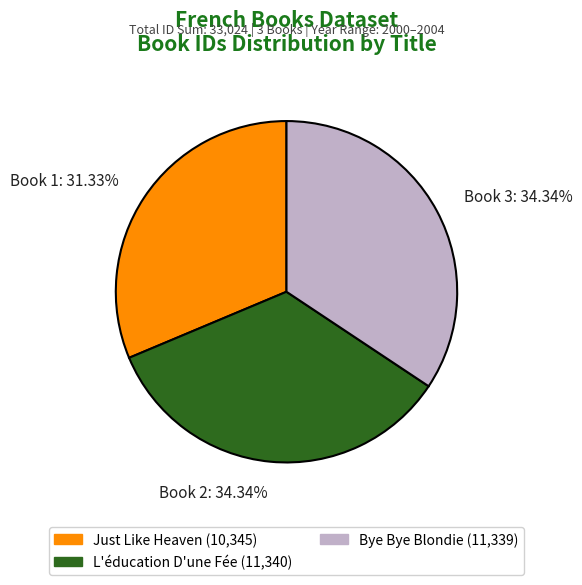

Is there any slice that represents more than half of the pie?

No